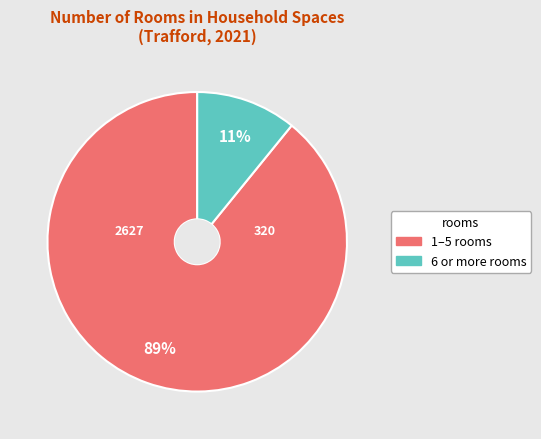

To the nearest percent, what is the difference between the largest and smallest slice percentages?

78%